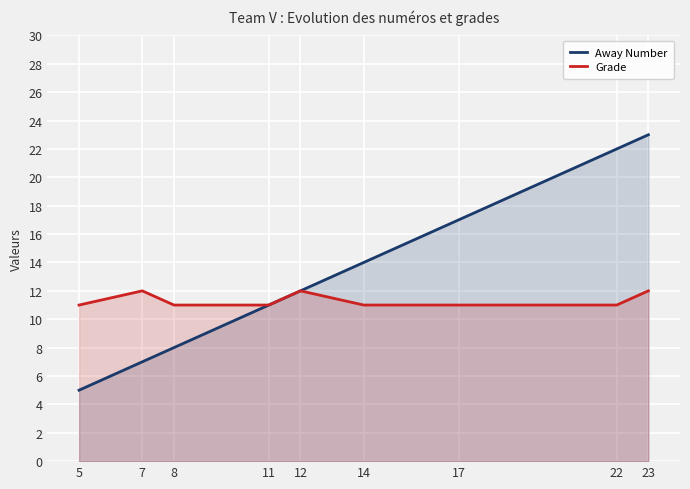

What is the approximate value of Grade at 17?

11